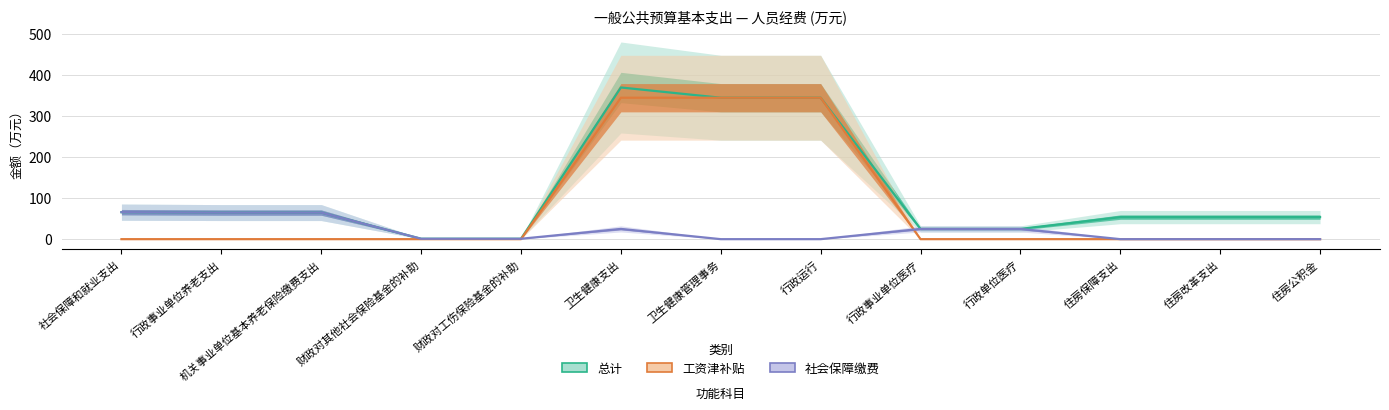

True or false: 社会保障缴费 has more than 0 points higher than both neighbors.

True